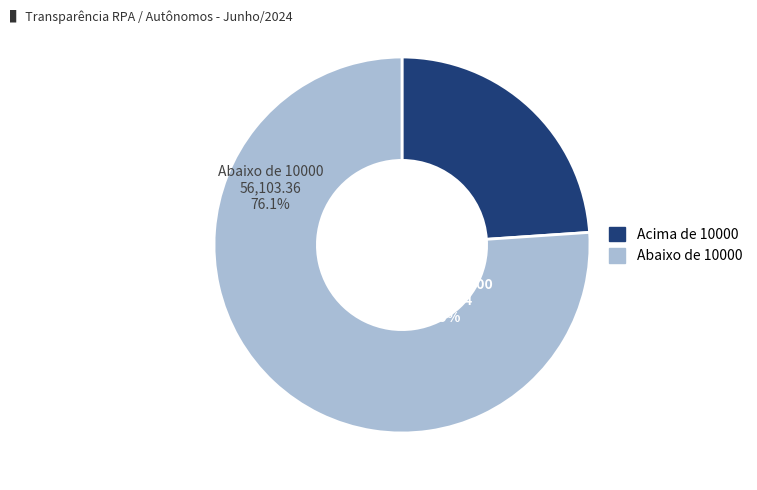

Is there any slice that represents more than half of the pie?

Yes